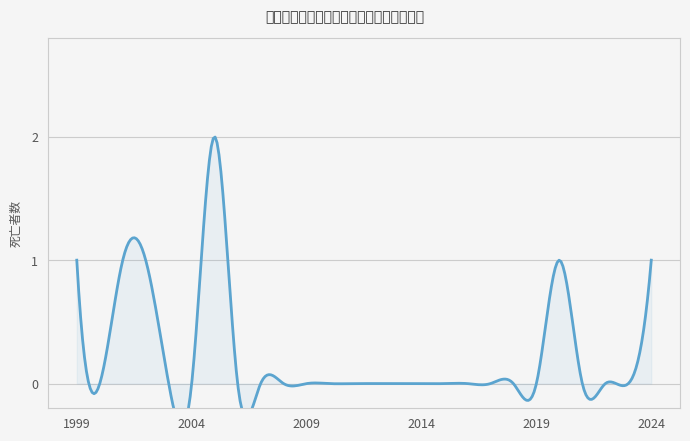

How many interior local valleys (lower than both neighbors) does the data have?

1